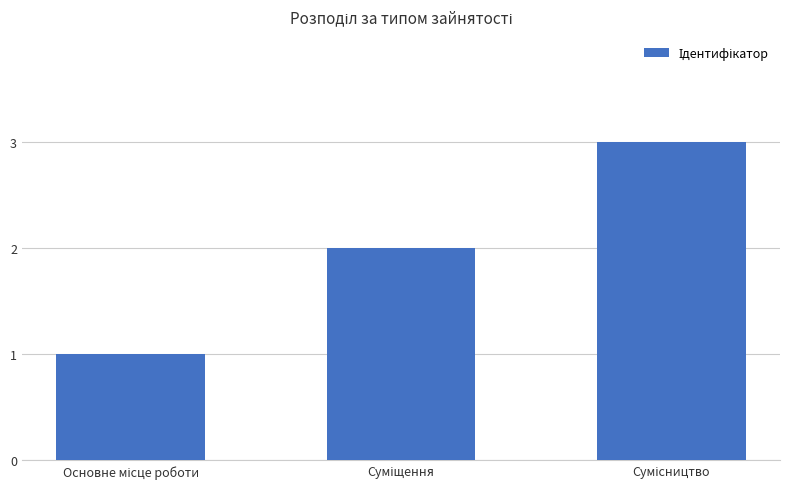

What is the sum of all values?

6